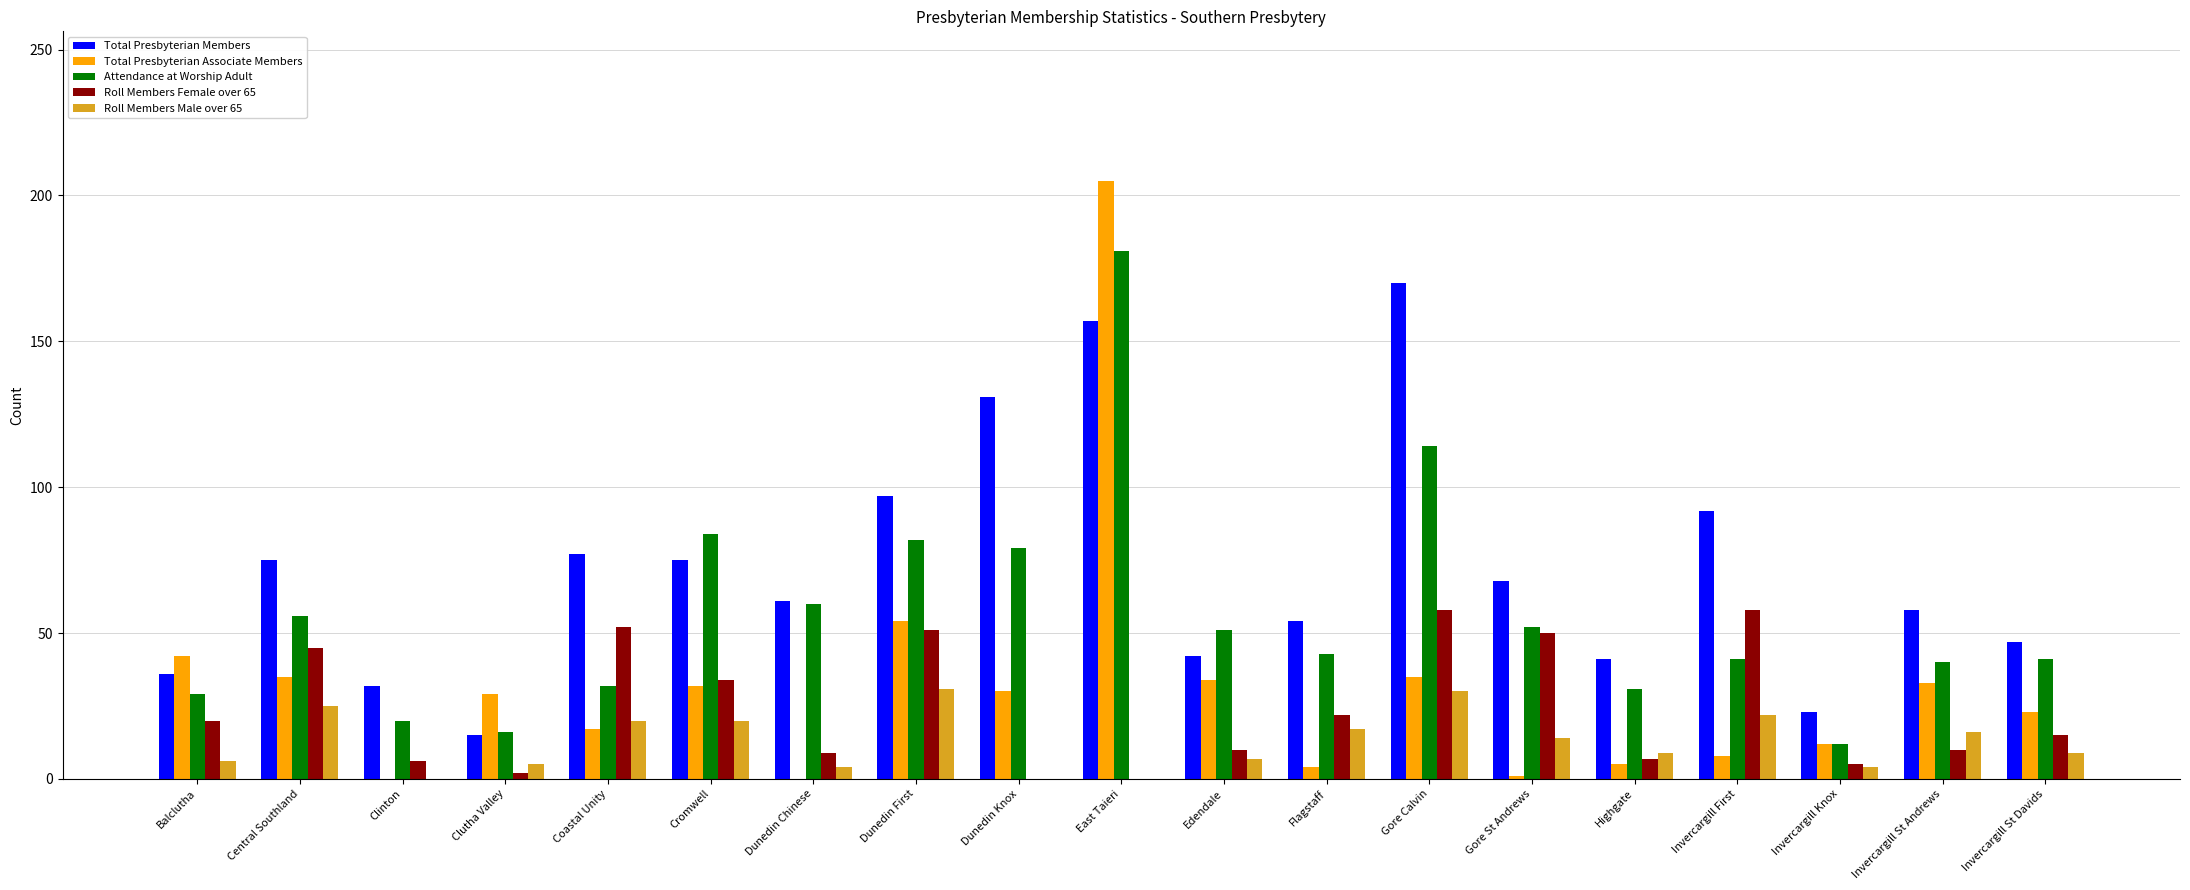

Between Clinton and Dunedin Knox, which series saw the biggest shift?

Total Presbyterian Members